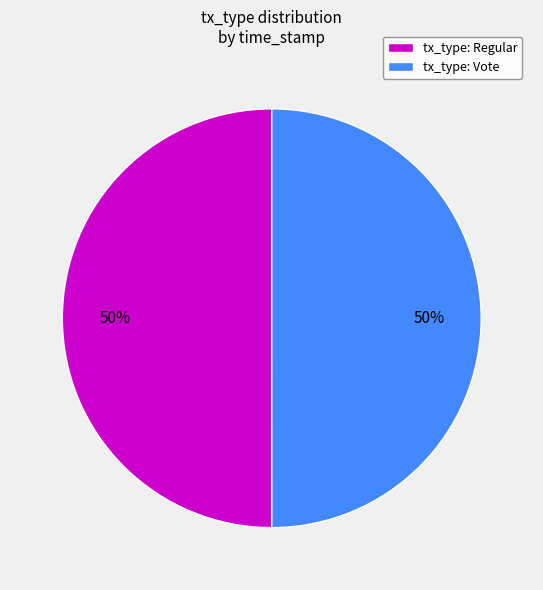

To the nearest percent, what percentage of the pie is tx_type: Vote?

50%